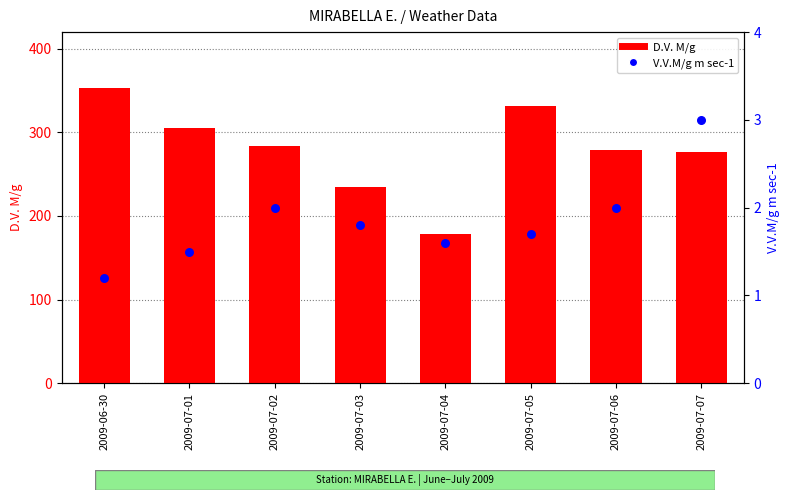

At which category is the sum across all series the highest?

2009-06-30